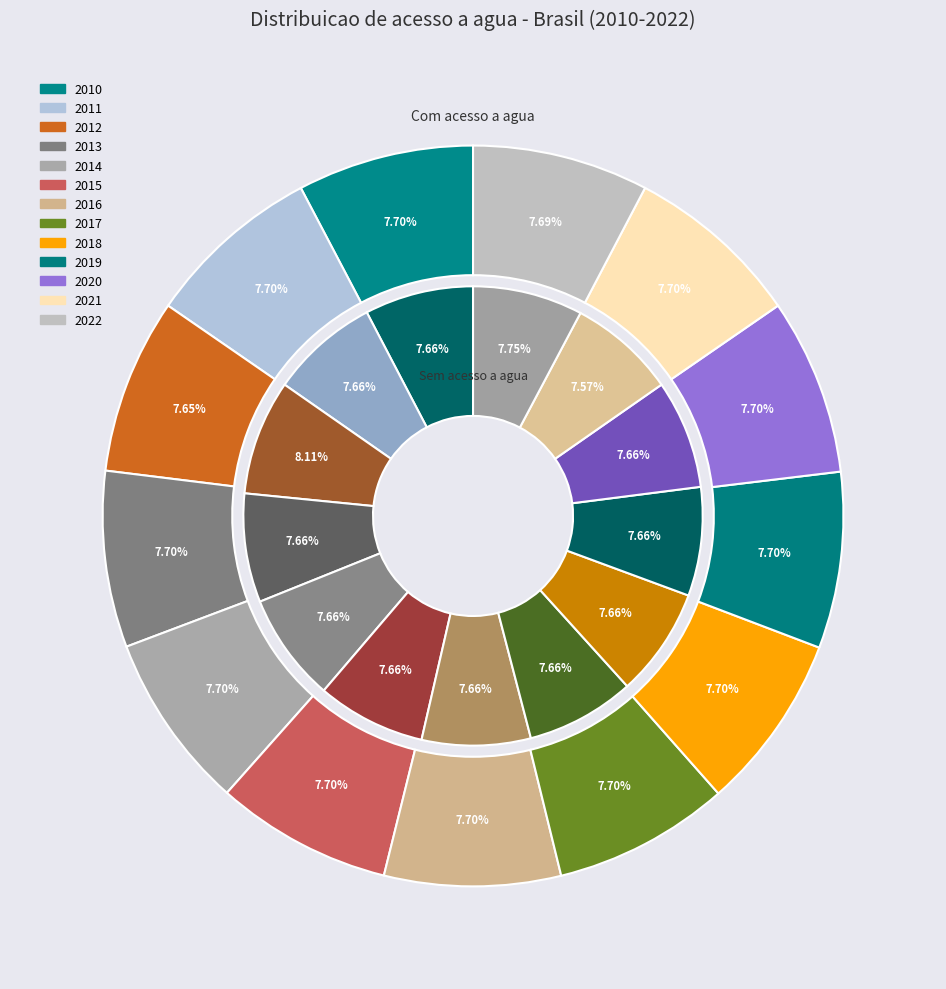

What is the smallest slice in the pie chart?

2021